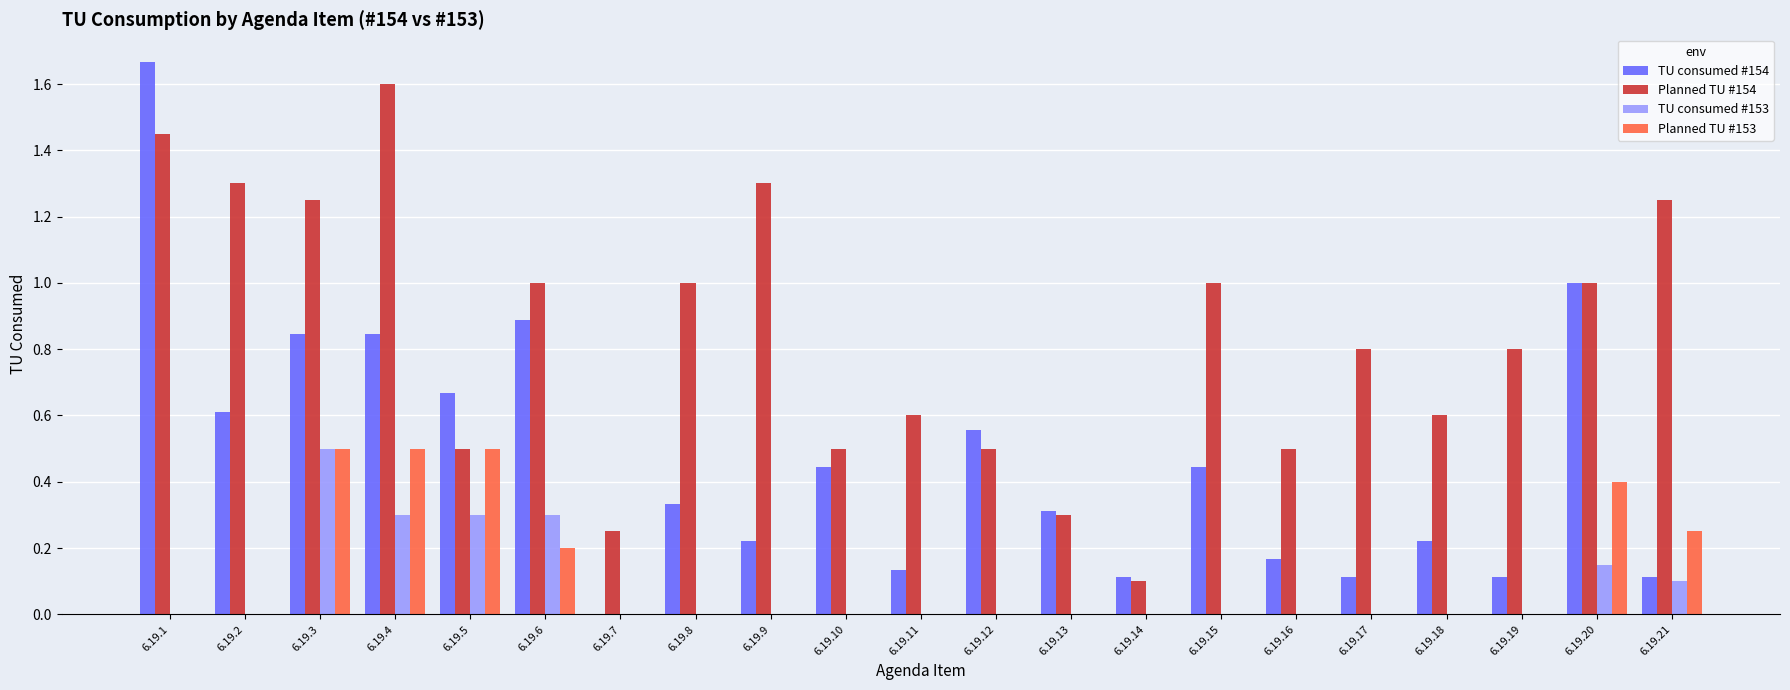

The value of TU consumed #153 at 6.19.8 is 0.0. True or false?

True